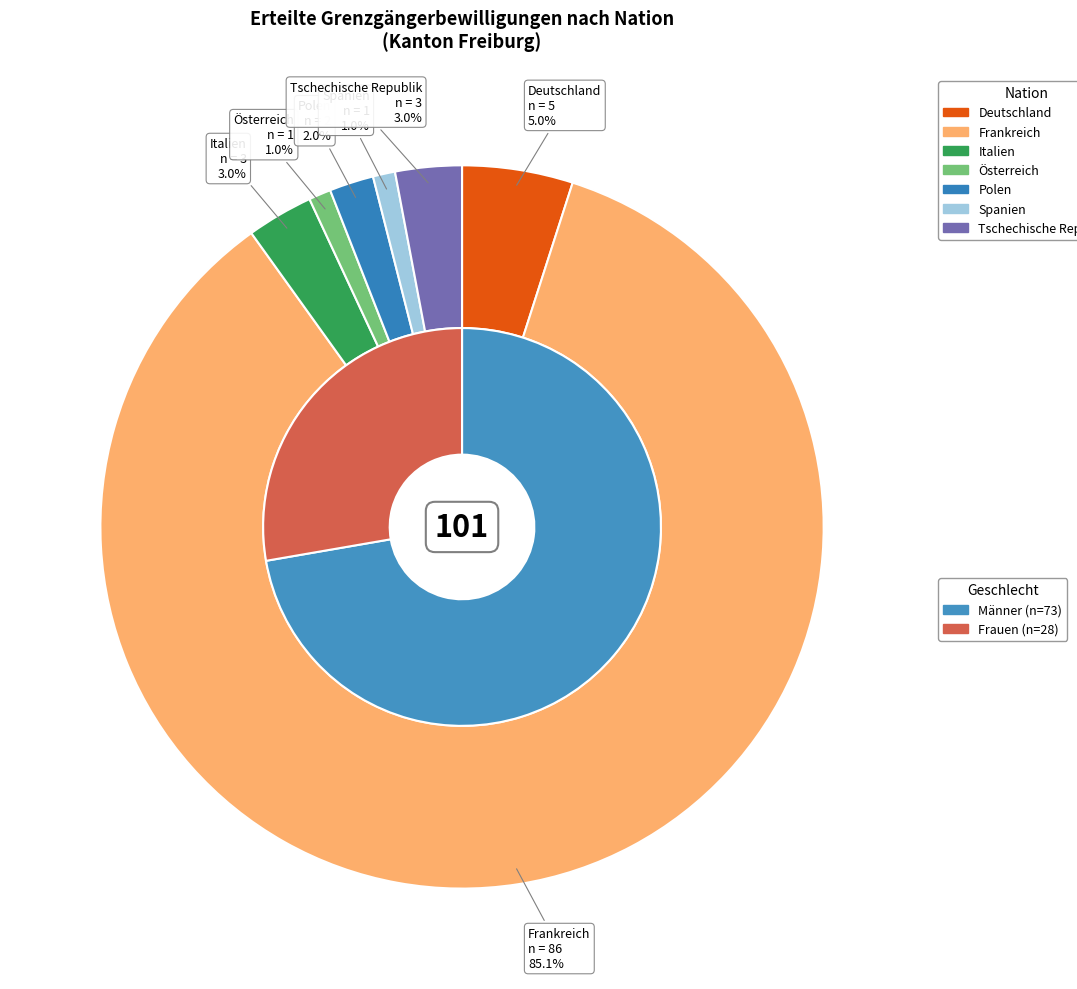

To the nearest percent, what percentage of the pie is Spanien?

1%